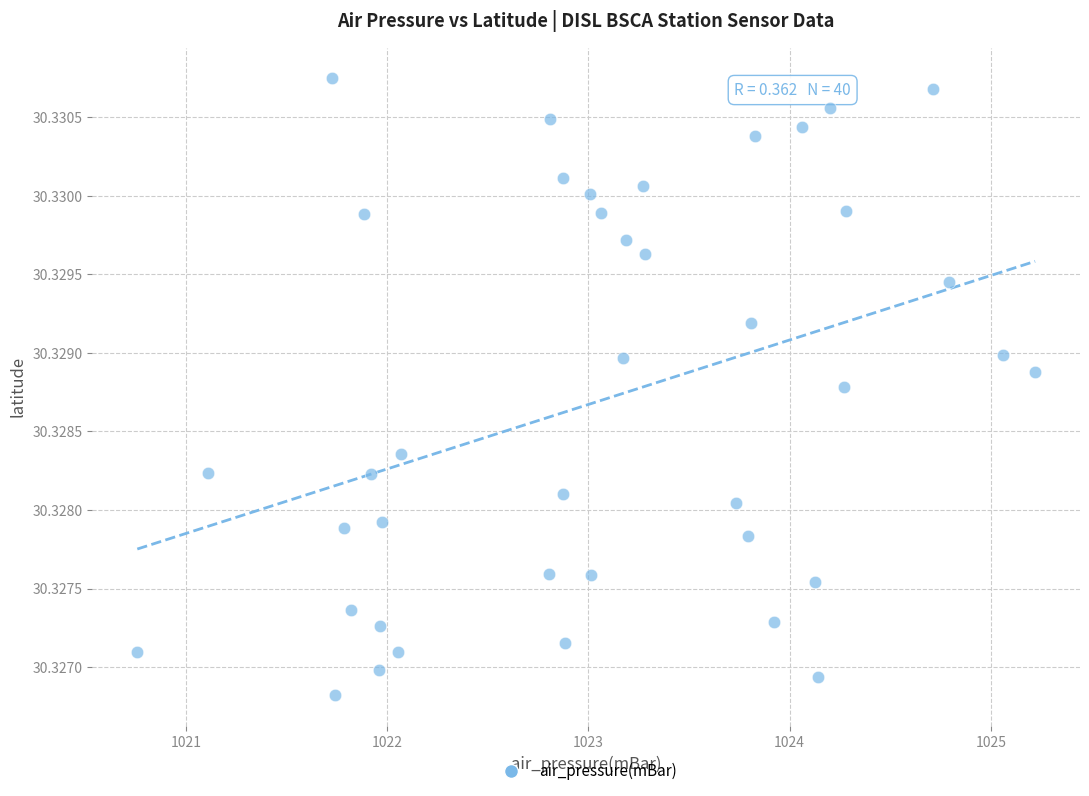

What is the range of X values (max minus min)?

4.5